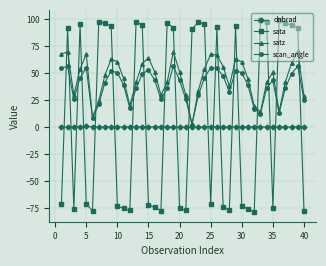

True or false: scan_angle and dnbrad cross at least once.

False